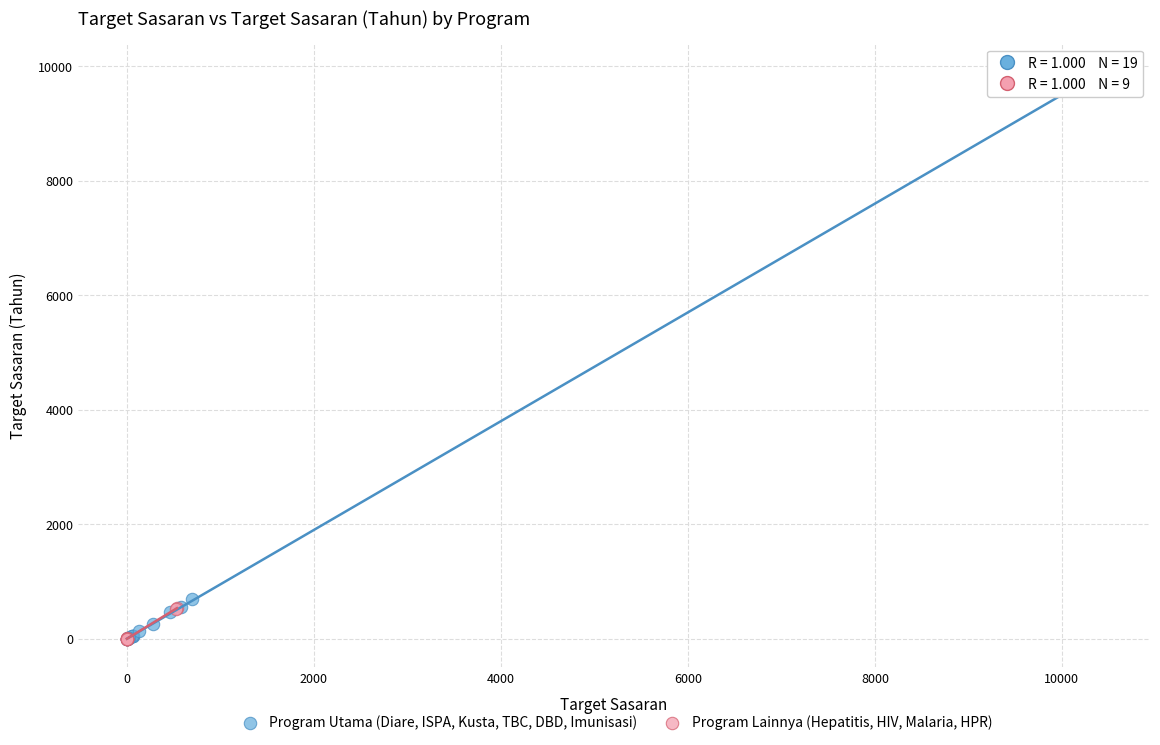

Which series has the largest Y range (max minus min)?

Program Utama (Diare, ISPA, Kusta, TBC, DBD, Imunisasi)